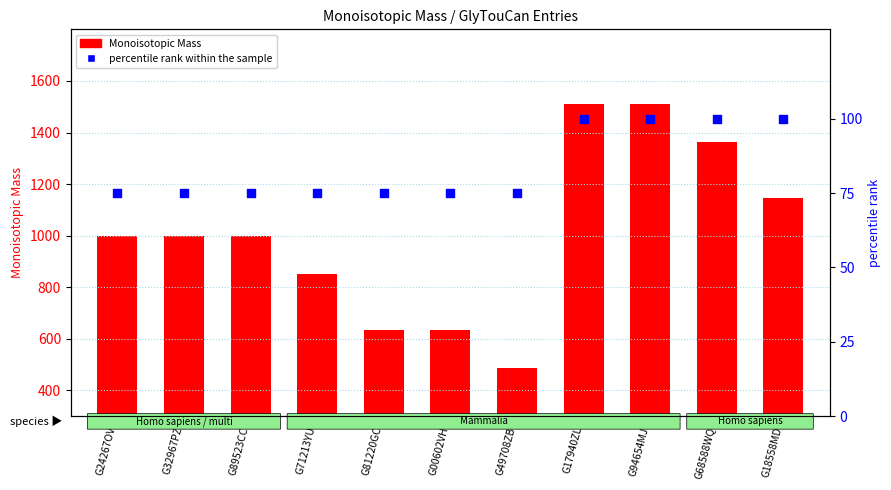

What are all the series names shown in the legend?

Monoisotopic Mass, percentile rank within the sample